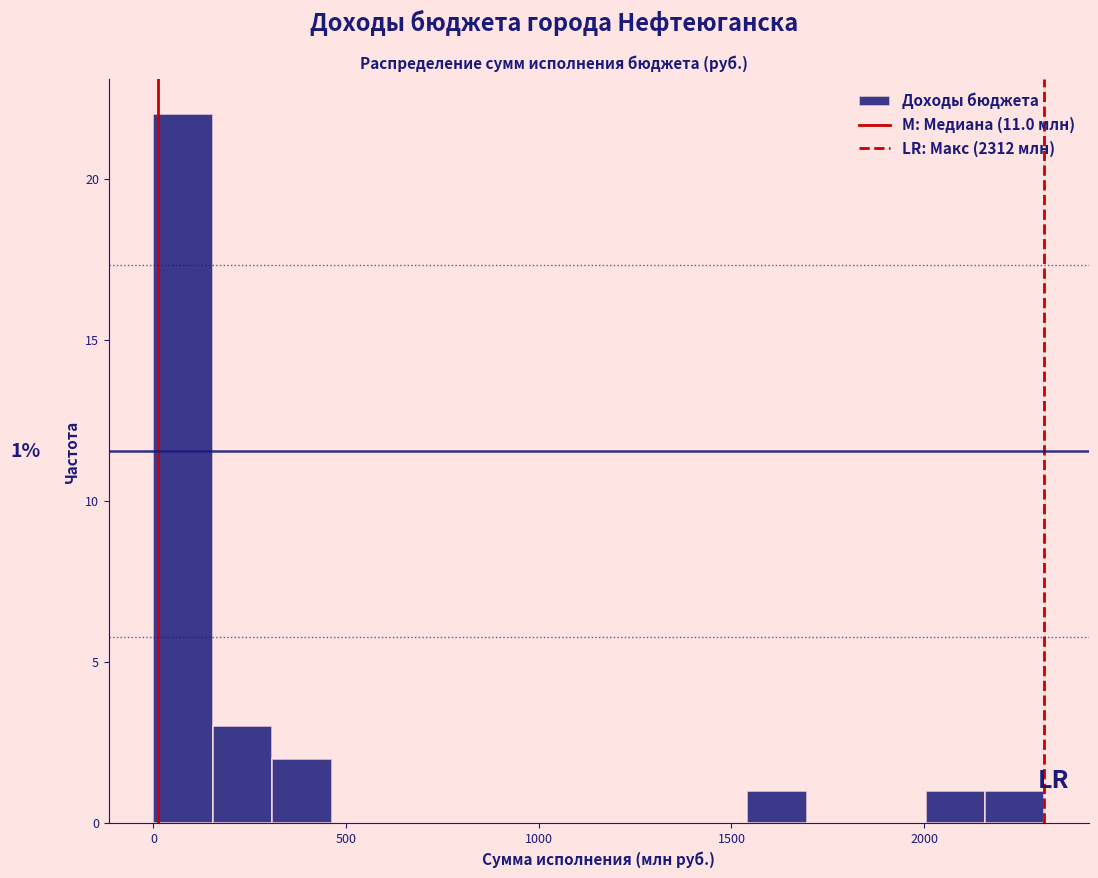

Around what value on the x-axis is the tallest bar? Give the approximate position of its centre, as read against the axis.

100